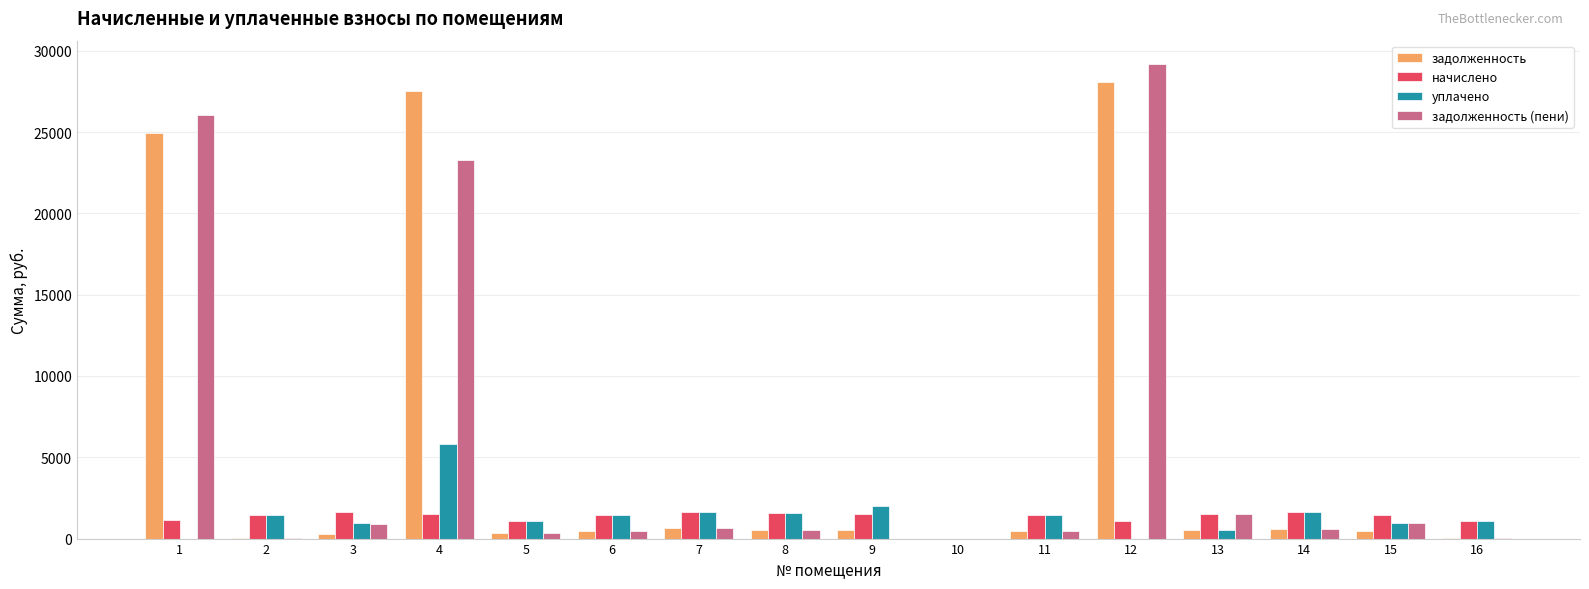

What is the sum of all начислено values?

21152.8